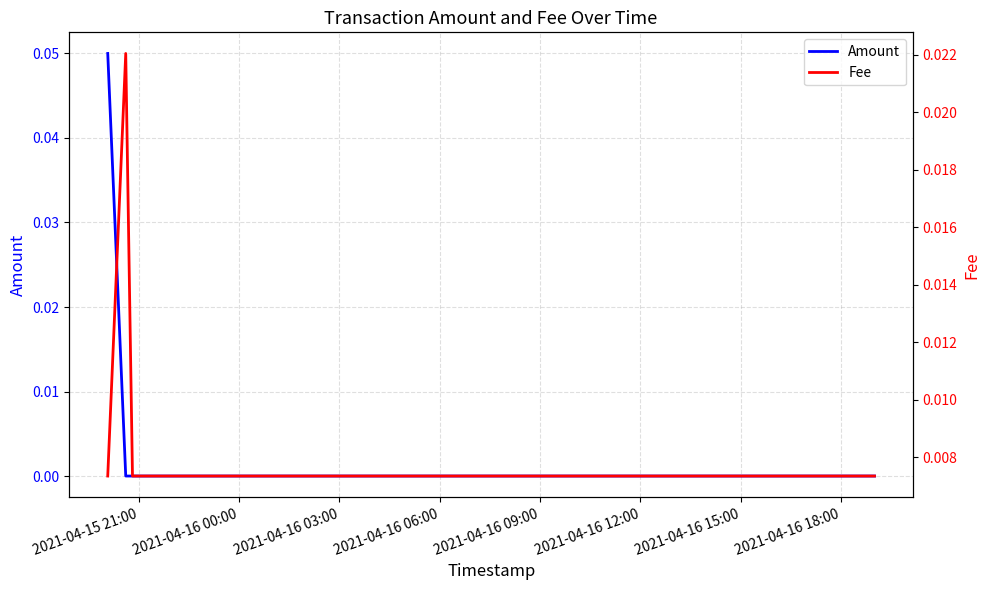

Is it true that Fee equals 0.0 at 2021-04-16 03:00?

True